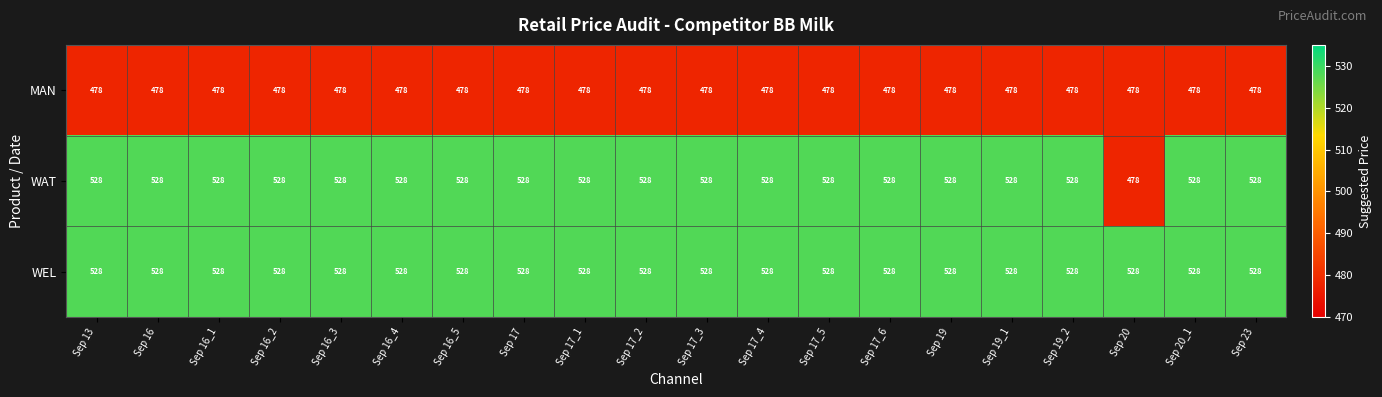

Read the WEL value at Sep 17_3.

528